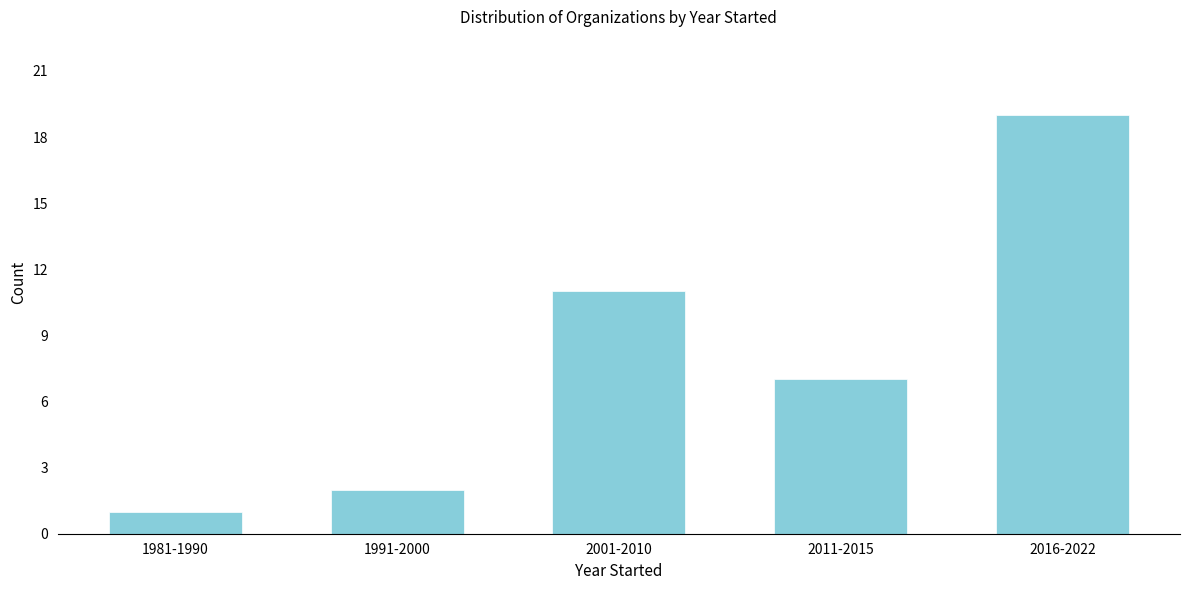

Reading right to left, what are all the values shown in this chart?

19	7	11	2	1